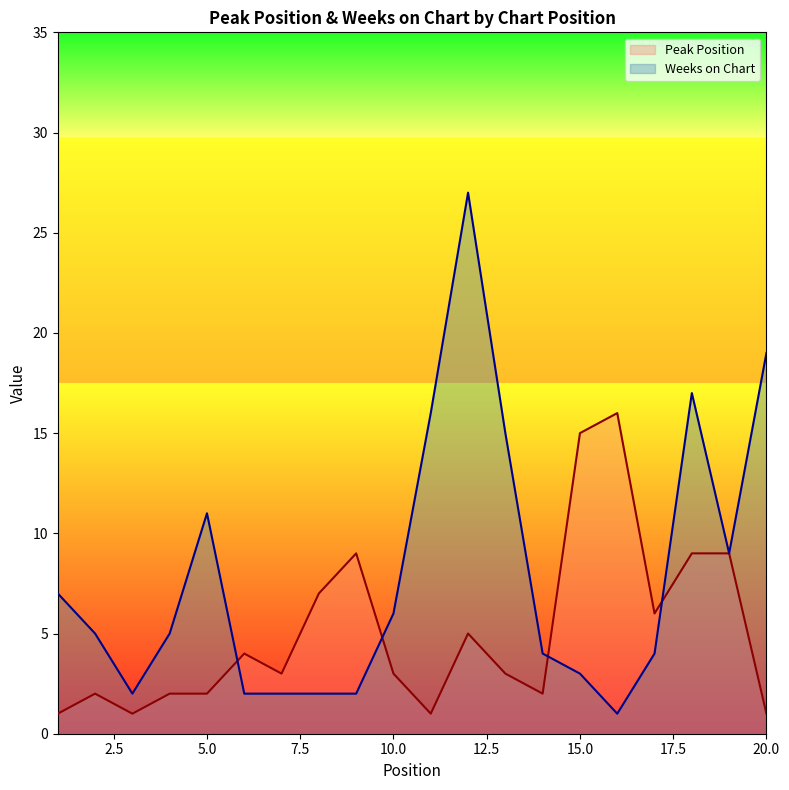

Which series has the largest total across all categories?

Weeks on Chart